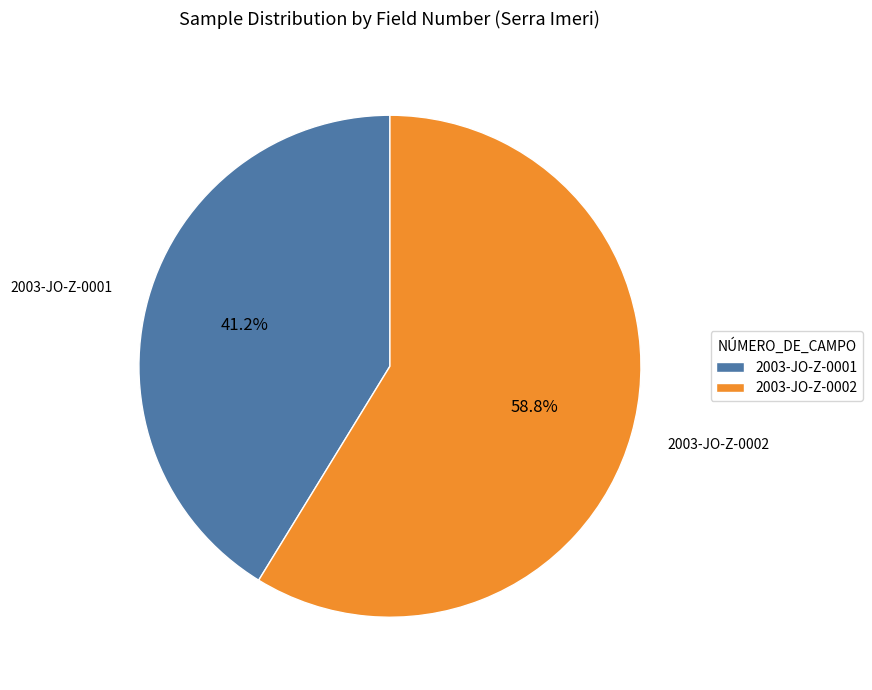

To the nearest percent, what portion does 2003-JO-Z-0001 represent?

41%